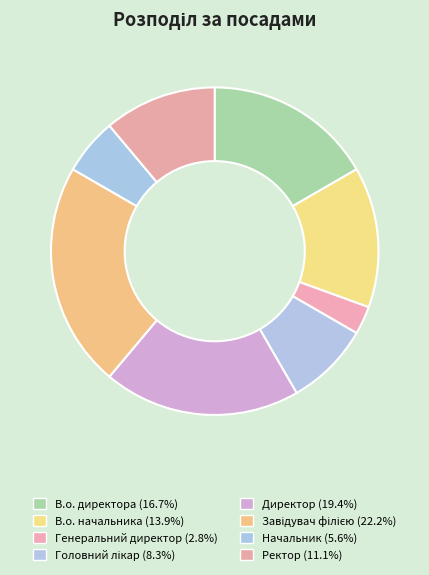

Count the number of slices in the pie.

8